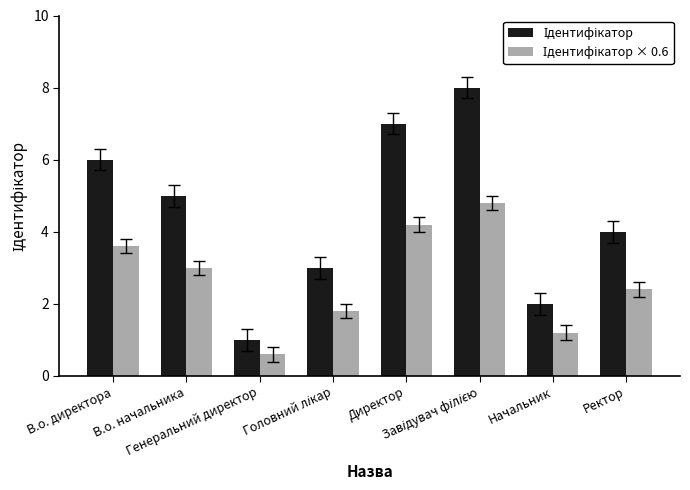

What is the greatest value displayed?

8.0